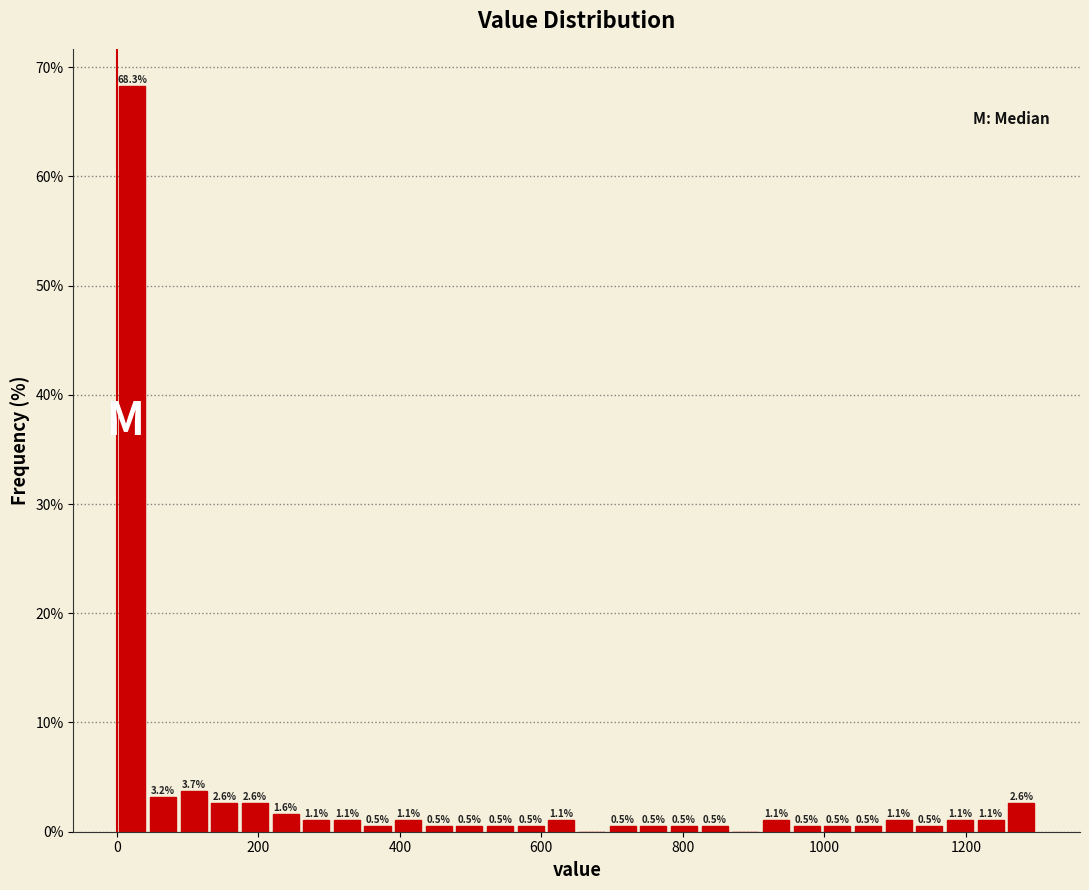

Read against the x-axis, roughly where is the centre of the tallest bar?

20